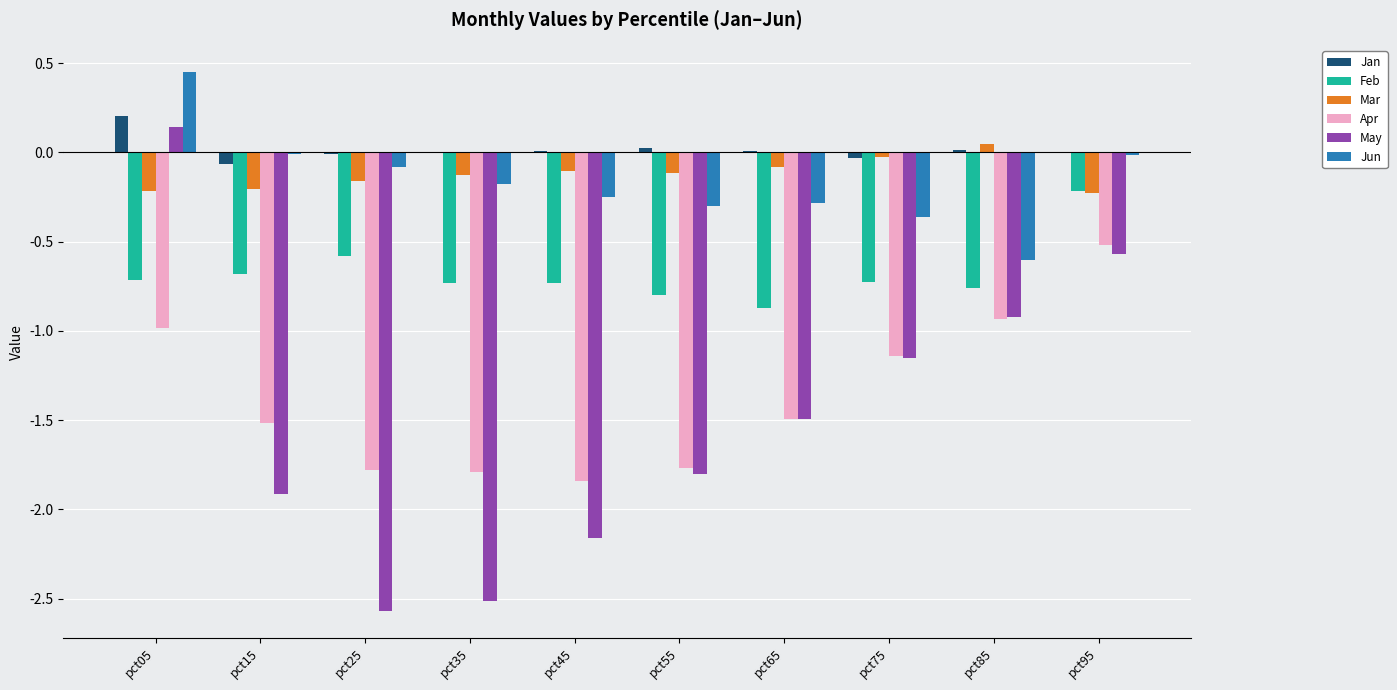

Is the value of Feb at pct45 greater than the value of Mar at pct95?

No